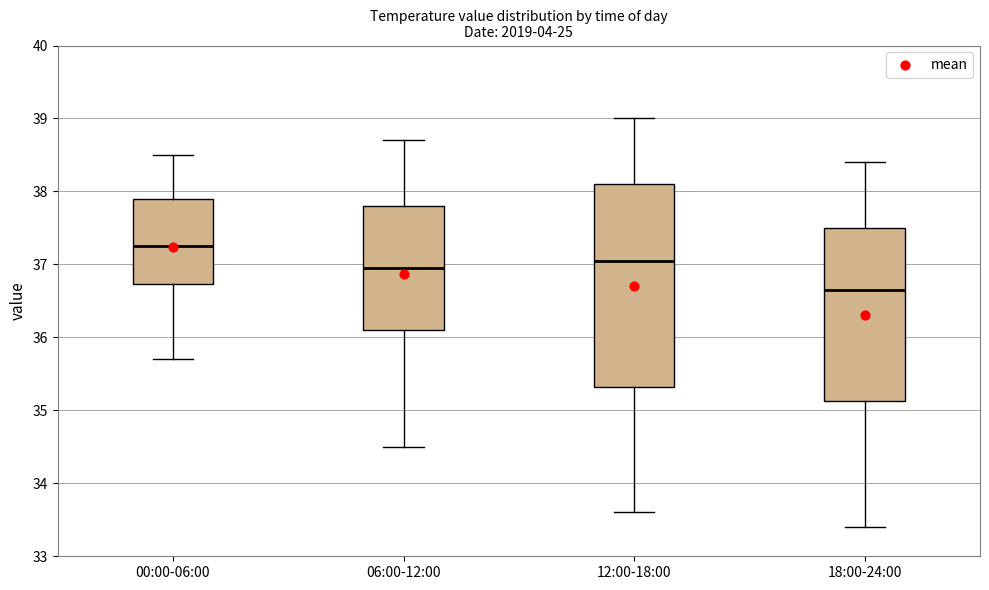

Reading left to right, read every box against the y-axis: the position of its median line, the range the box covers, and the ends of its whiskers. The values are not printed on the chart, so give them approximately, as read against the axis.

00:00-06:00: median 37.3, box 36.7 to 37.9, whiskers 35.7 to 38.5
06:00-12:00: median 37.0, box 36.1 to 37.8, whiskers 34.5 to 38.7
12:00-18:00: median 37.1, box 35.3 to 38.1, whiskers 33.6 to 39.0
18:00-24:00: median 36.7, box 35.1 to 37.5, whiskers 33.4 to 38.4